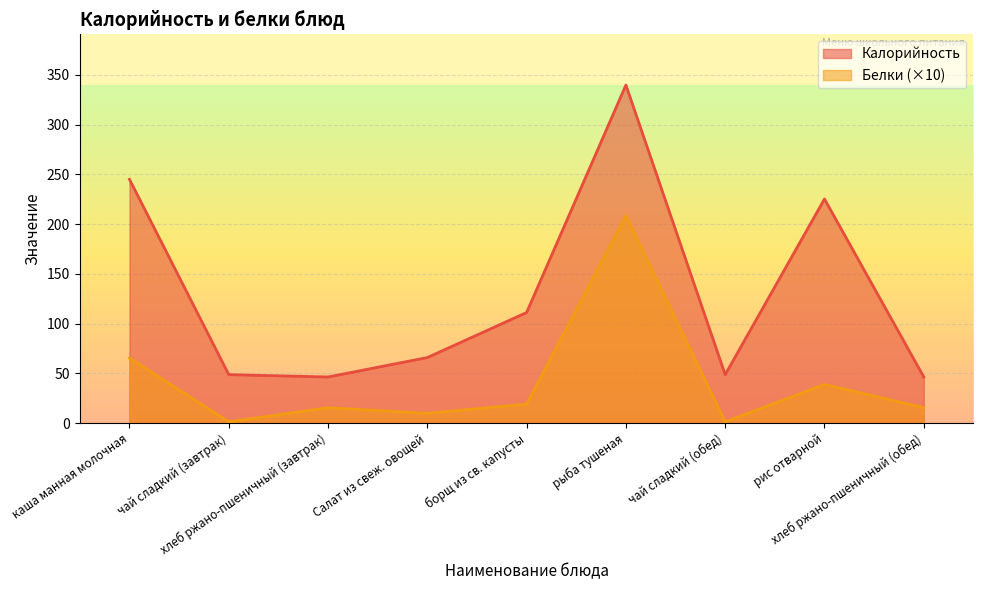

At how many categories does at least one series exceed 192?

3